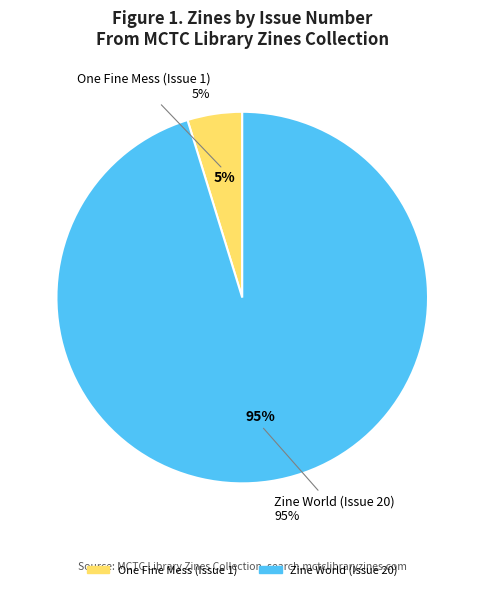

How many slices are in this pie chart?

2